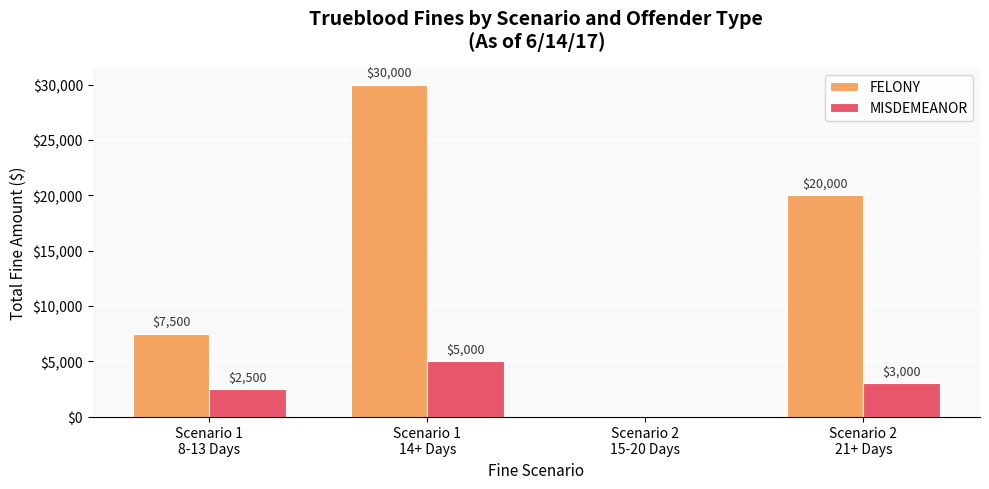

True or false: MISDEMEANOR has a value of 3736 at Scenario 1
8-13 Days.

False